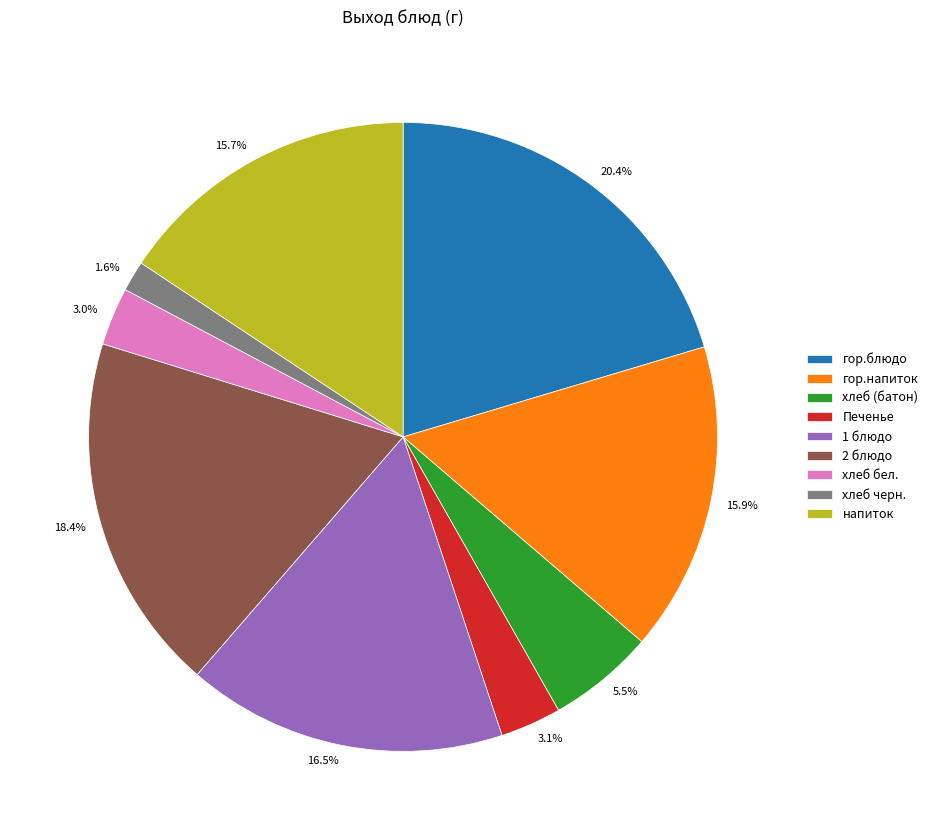

Is it true that гор.блюдо is 26% of the pie?

False